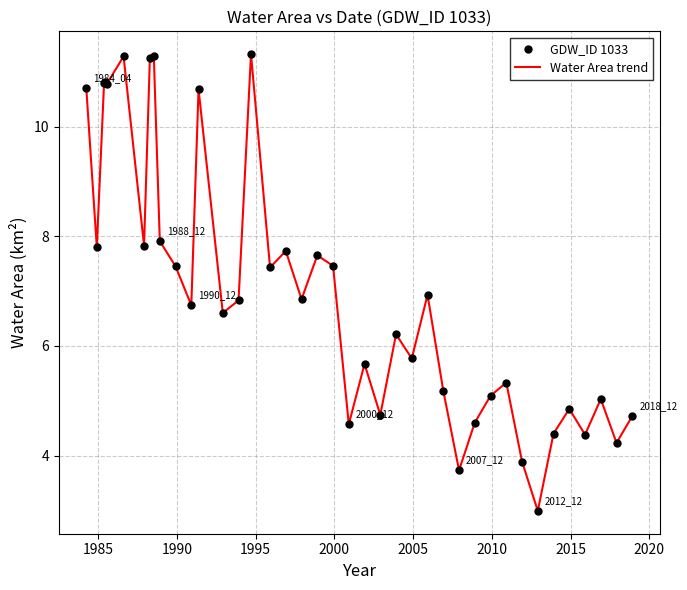

What is the greatest value displayed?

11.3